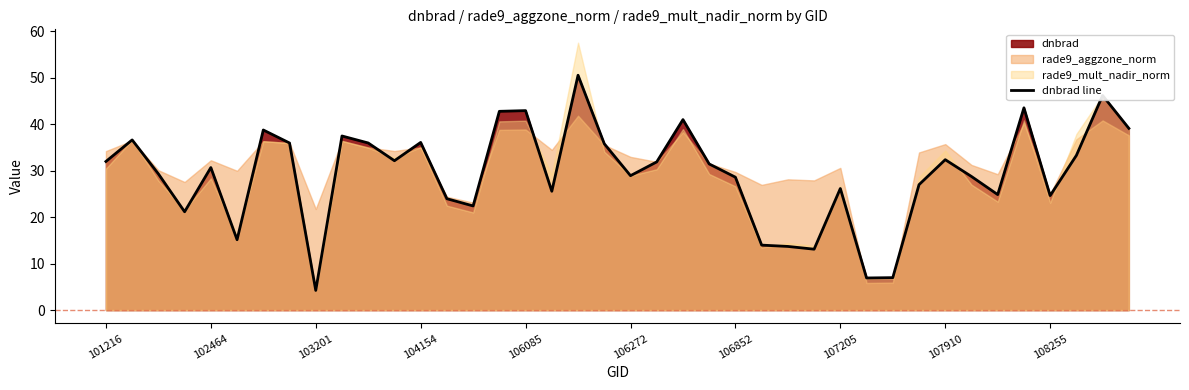

The value of dnbrad line at 104154 is 19.0. True or false?

False